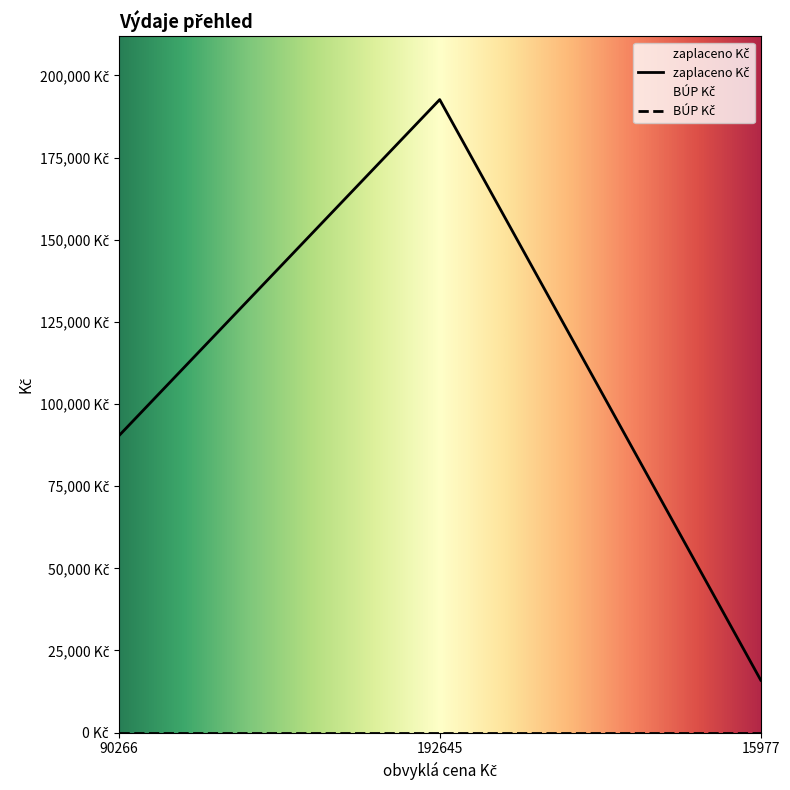

What is the average value?

99629